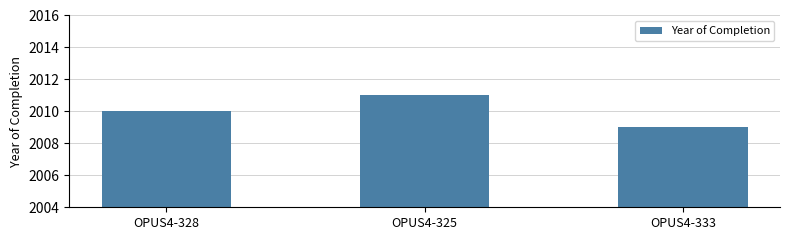

What is the sum of the values at OPUS4-328 and OPUS4-325?

4021